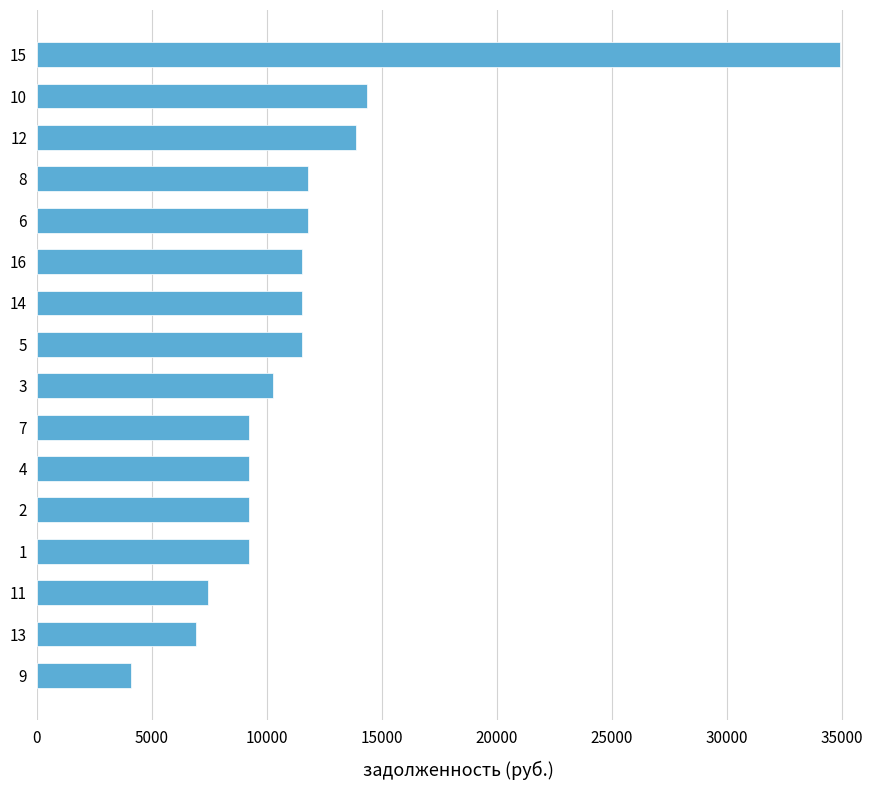

What is the difference between the second highest and second lowest values?

7447.2